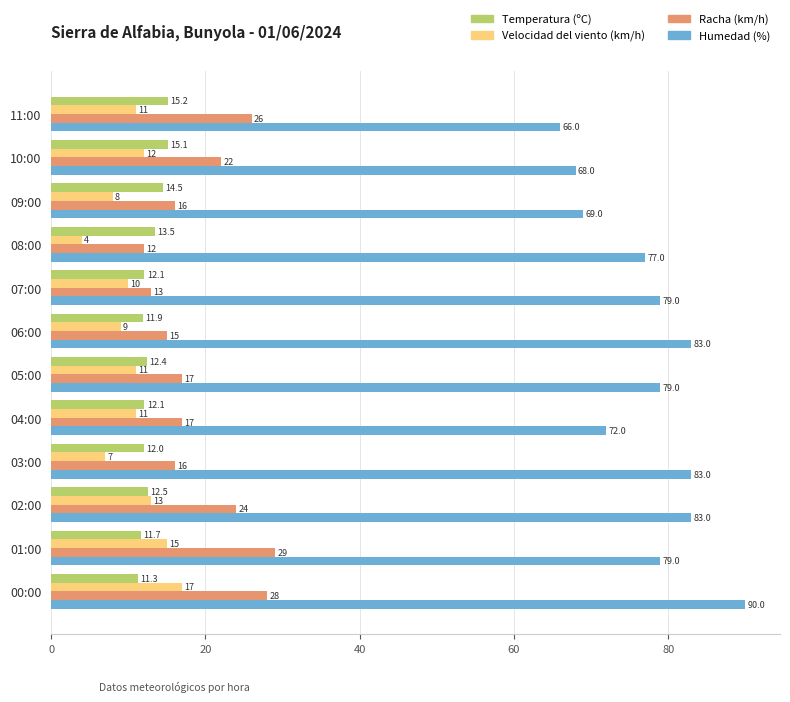

At which category is the sum across all series the highest?

00:00